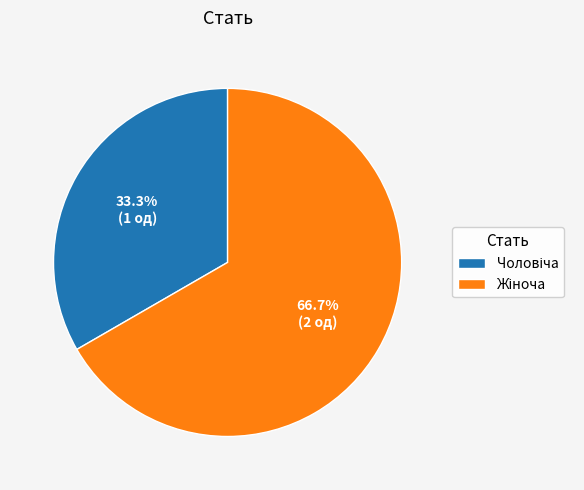

Does any single category account for the majority?

Yes